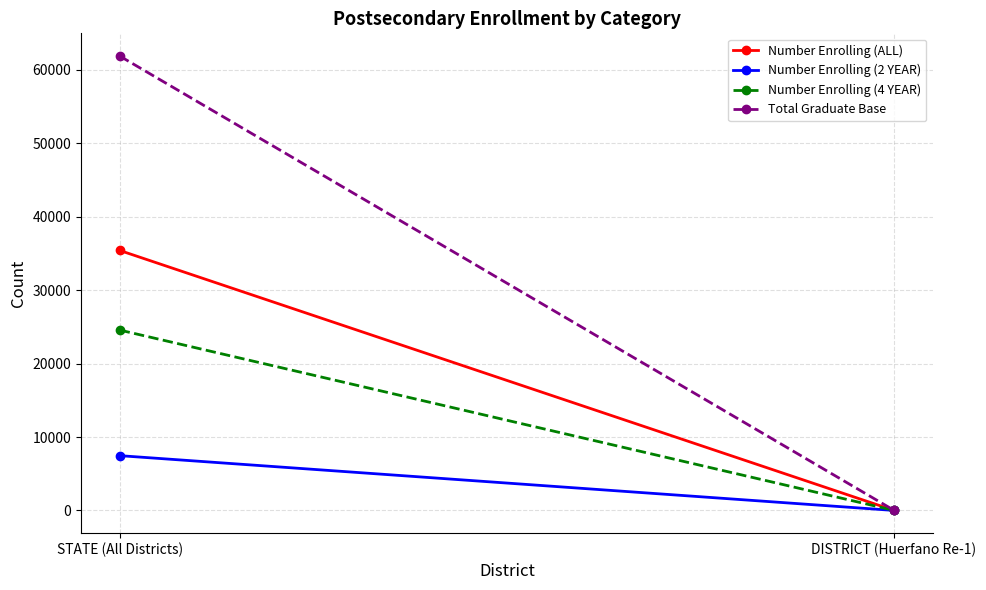

Count the number of categories in the chart.

2